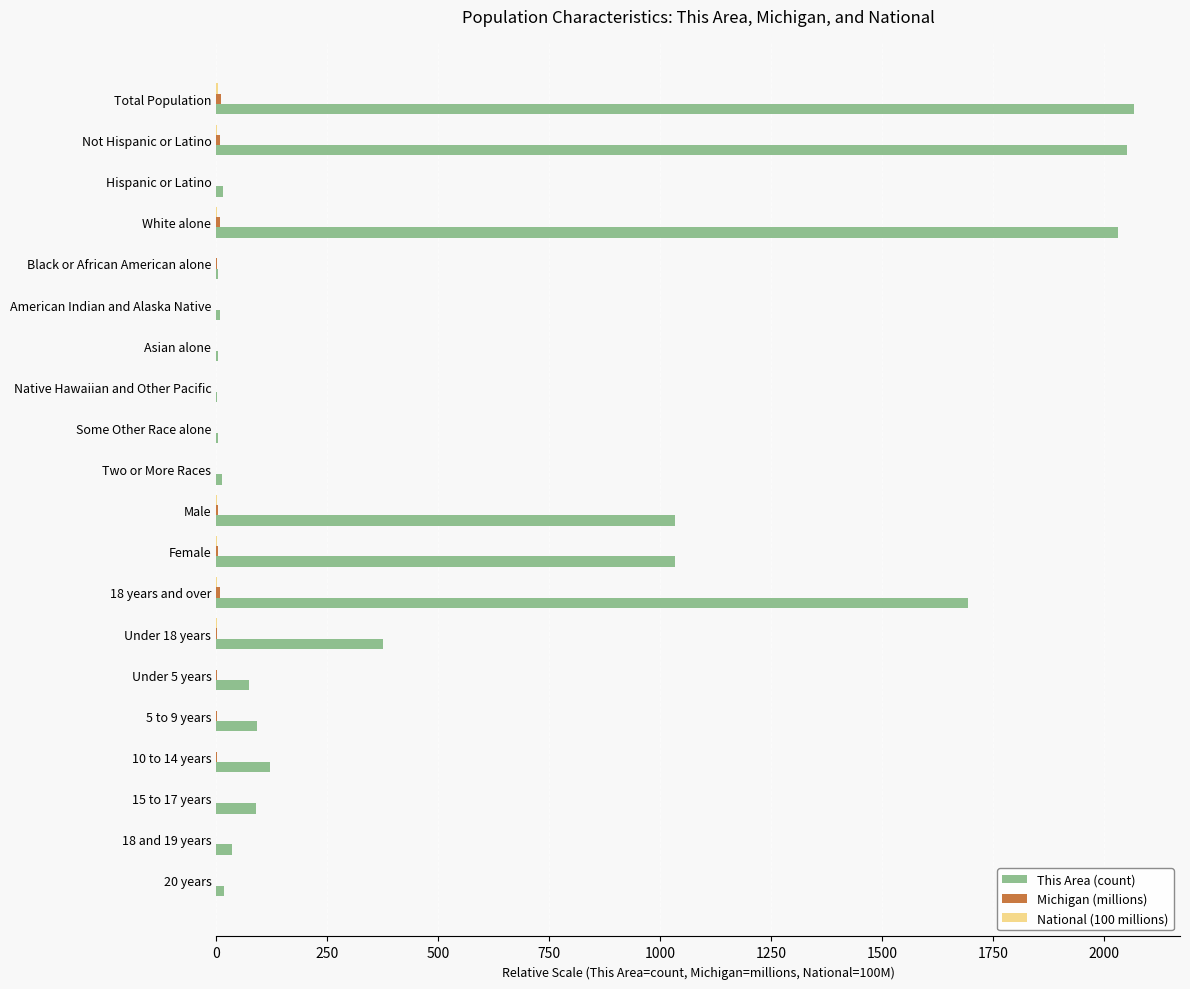

Between White alone and Male, which series saw the biggest shift?

This Area (count)